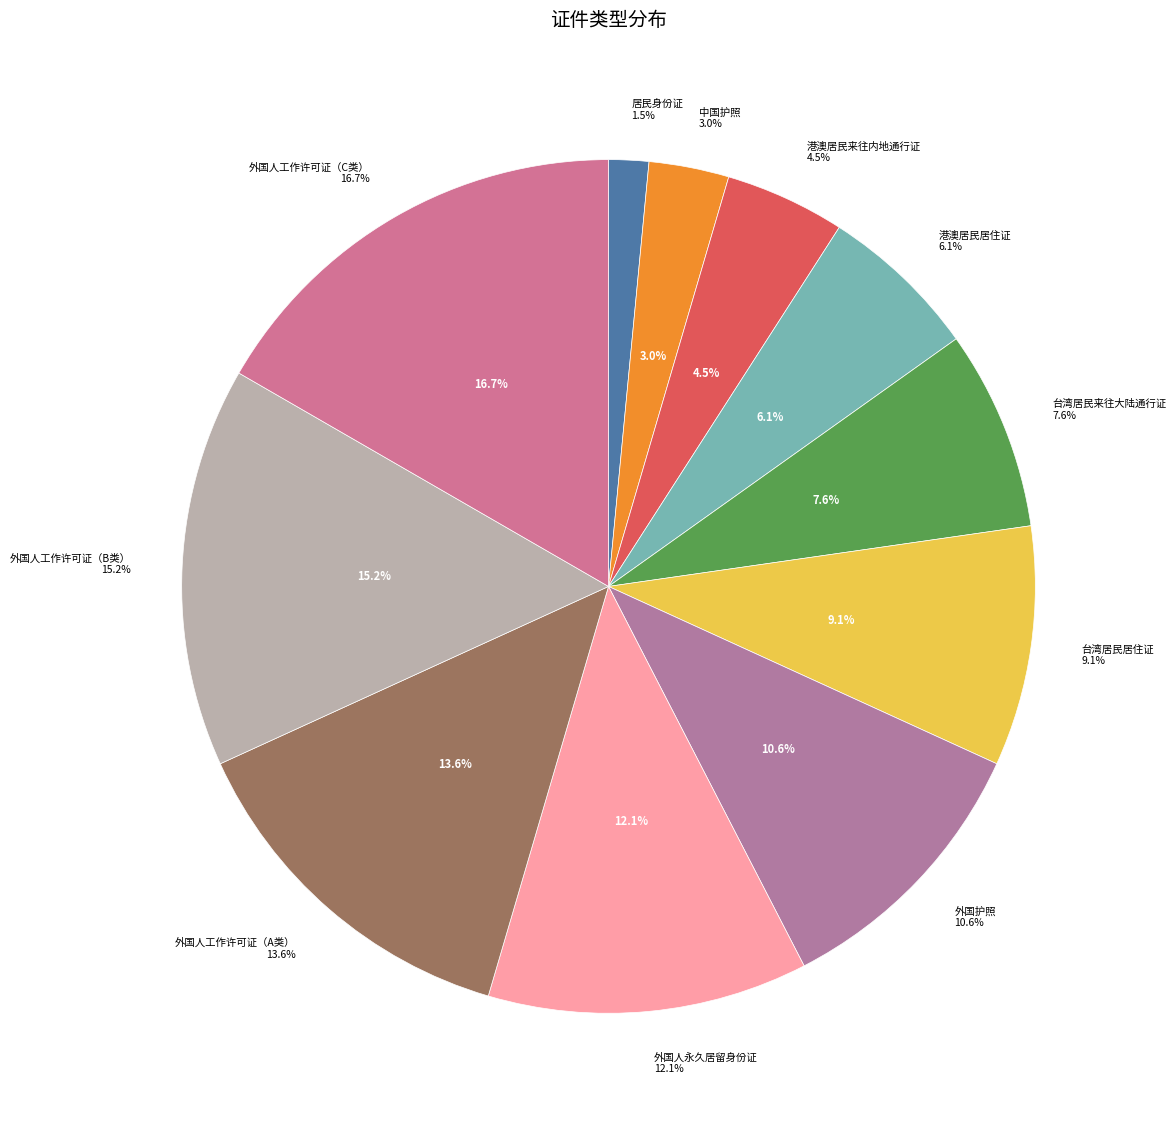

How many slices are in this pie chart?

11